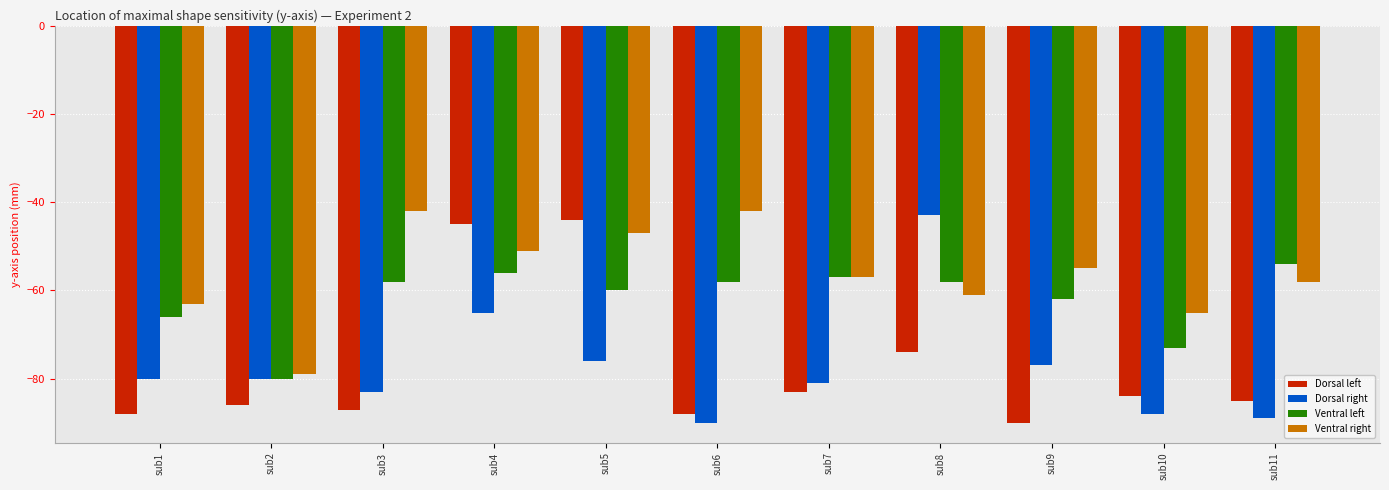

Does the chart contain stacked bars?

No